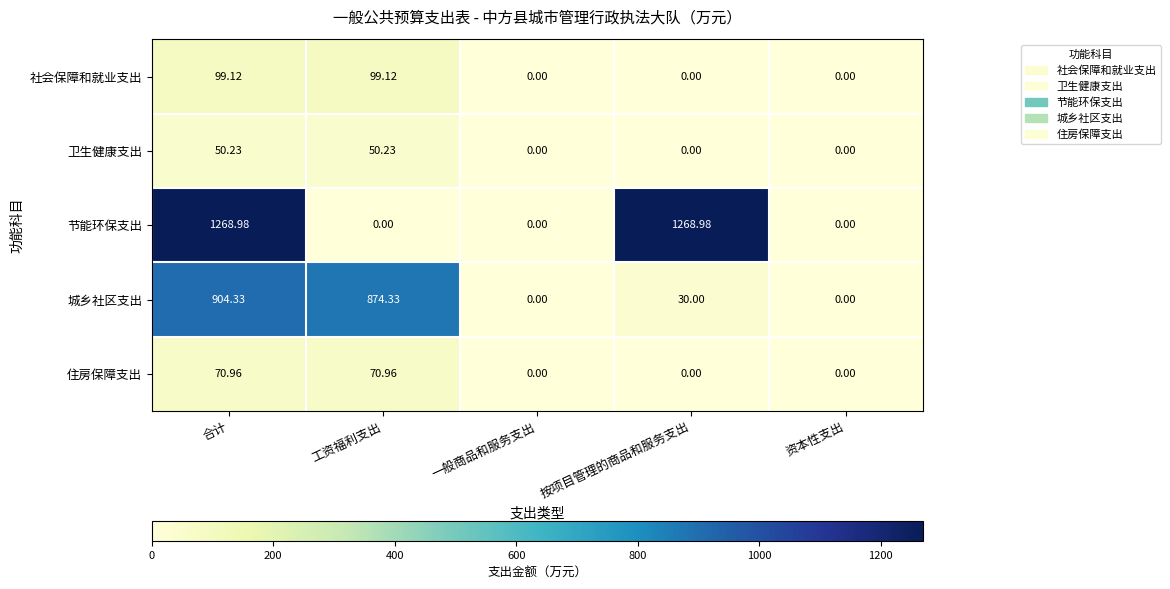

At how many categories does at least one series exceed 660?

3